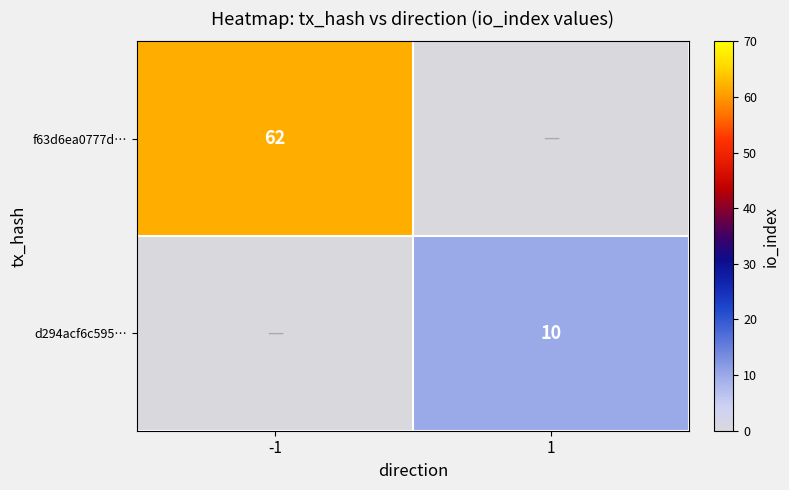

The value of d294acf6c595… at 1 is 10. True or false?

True